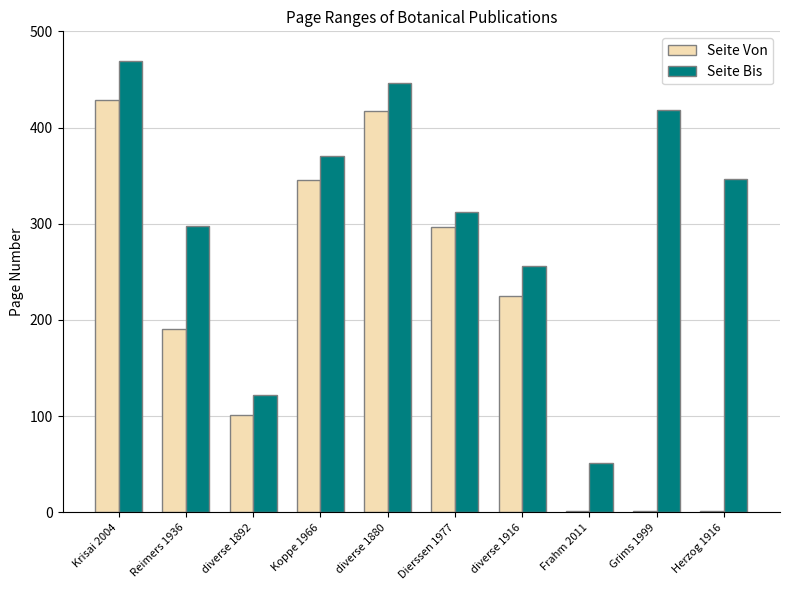

How many groups of bars are there?

10